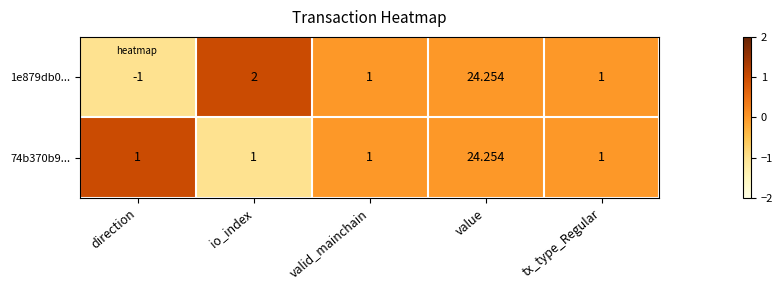

Which series has the largest total across all categories?

74b370b9...